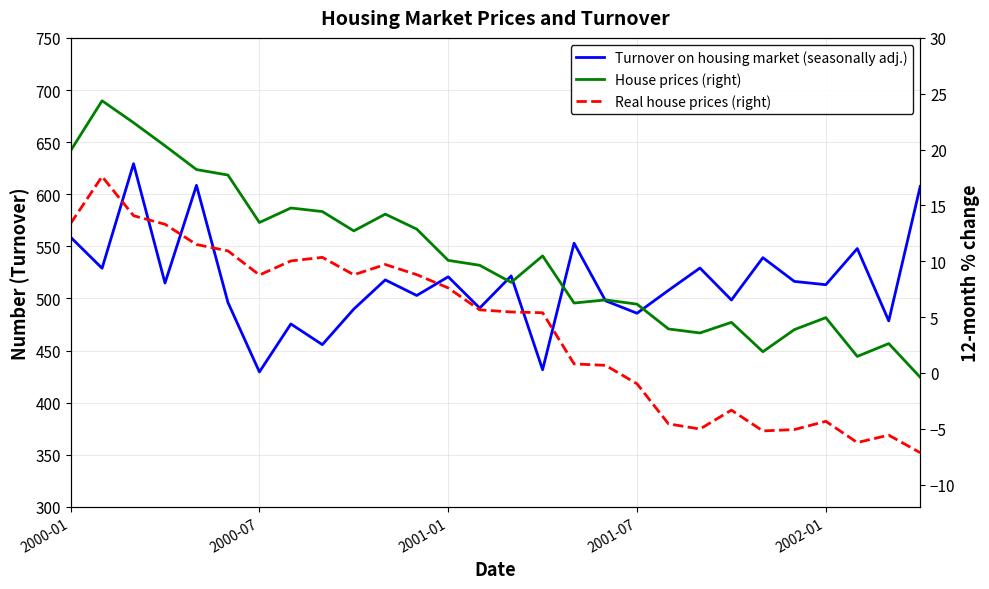

What position from the left is 2001-07?

4